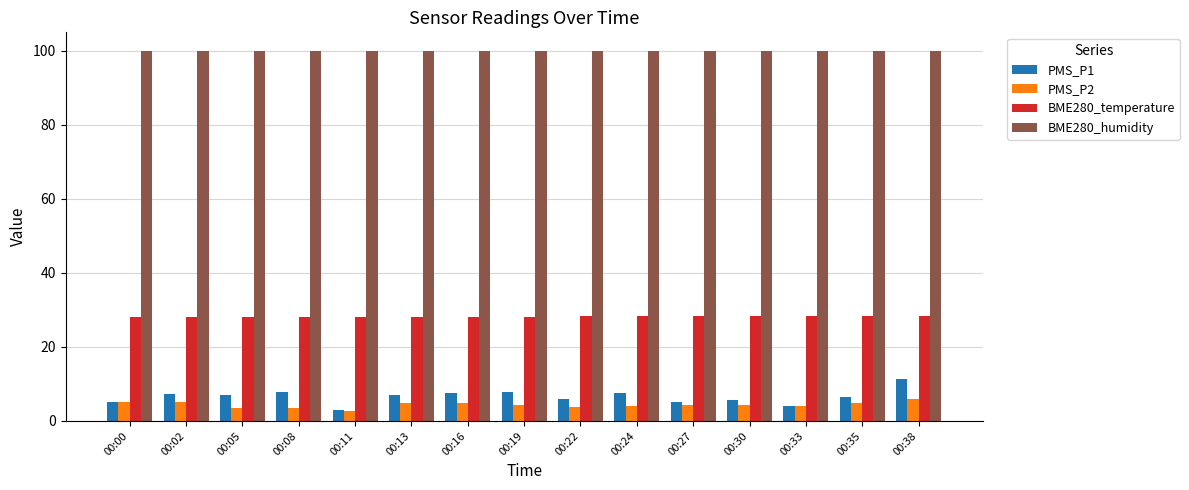

How many bars are there in each group?

4